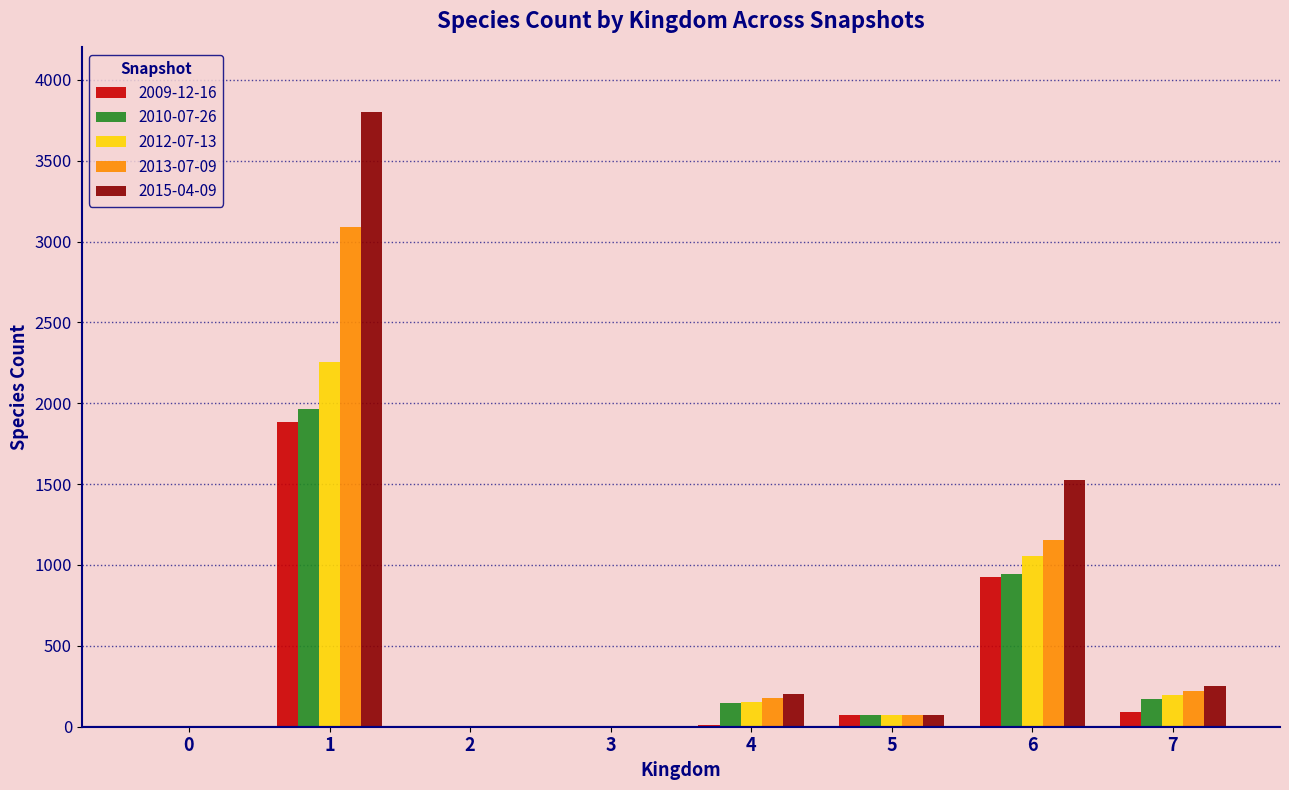

What is the greatest value displayed?

3798